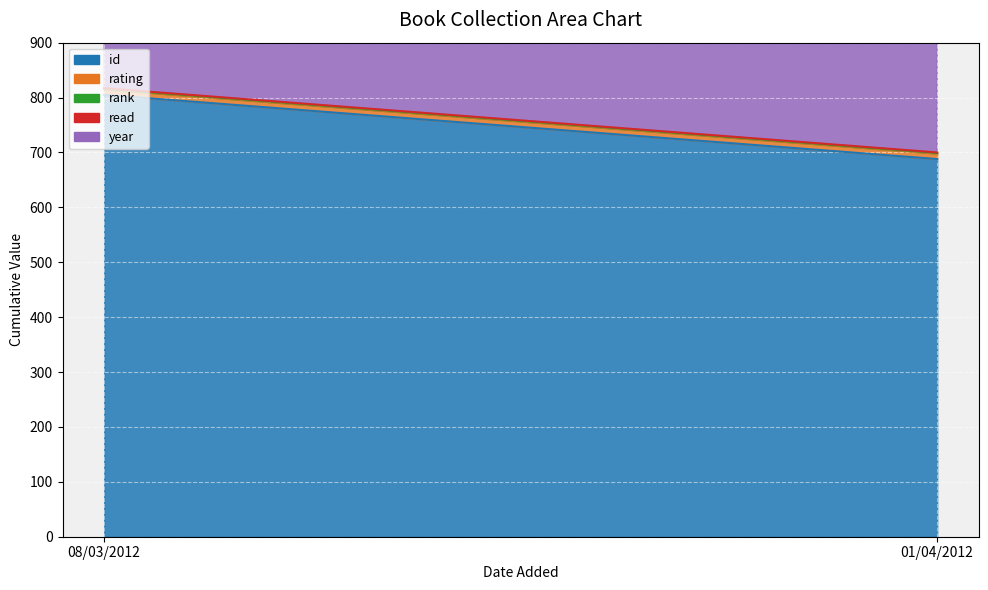

What is the value of the read point at the 1st from the left?

1